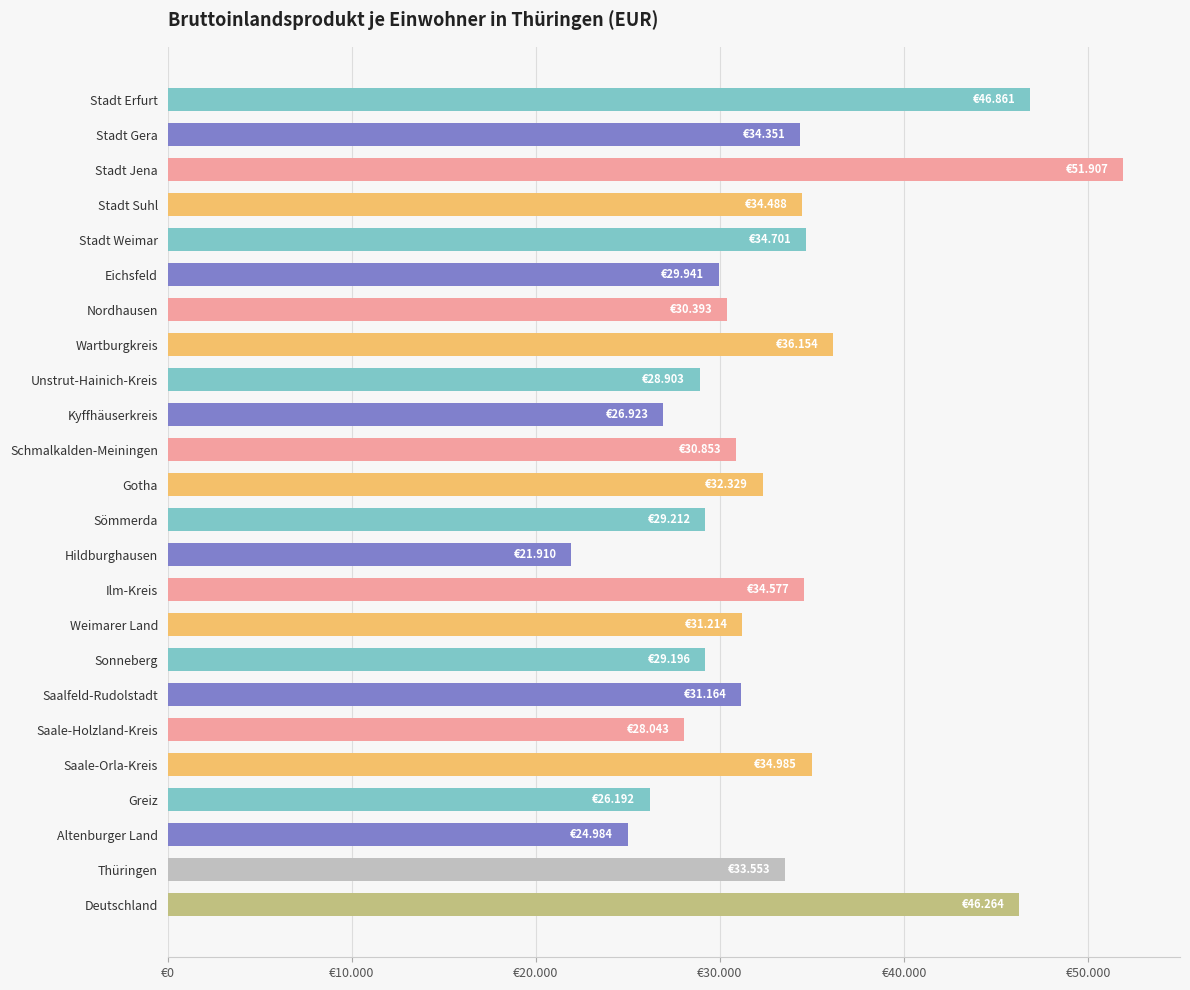

Are the bars horizontal?

Yes